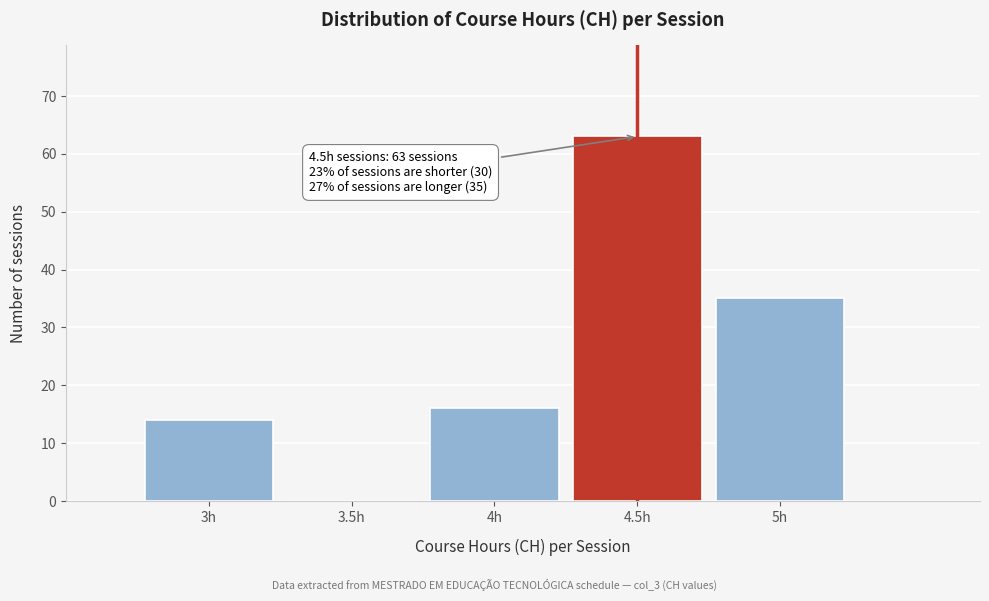

Which range on the x-axis has the tallest bar?

4.25 to 4.75